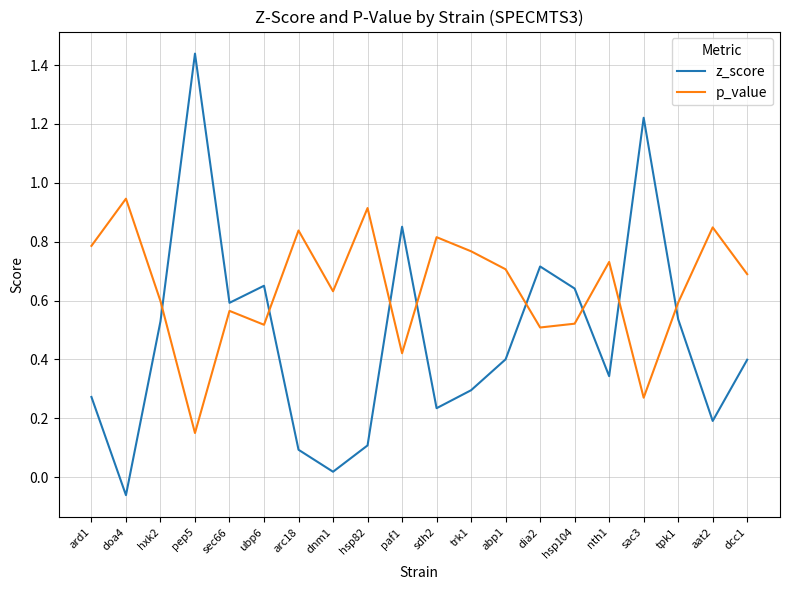

Between hsp104 and sac3, which series saw the biggest shift?

z_score